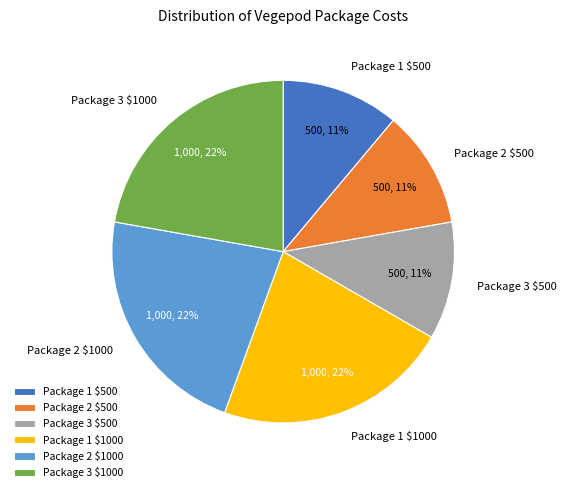

To the nearest percent, what percentage of the pie is Package 1 $500?

11%